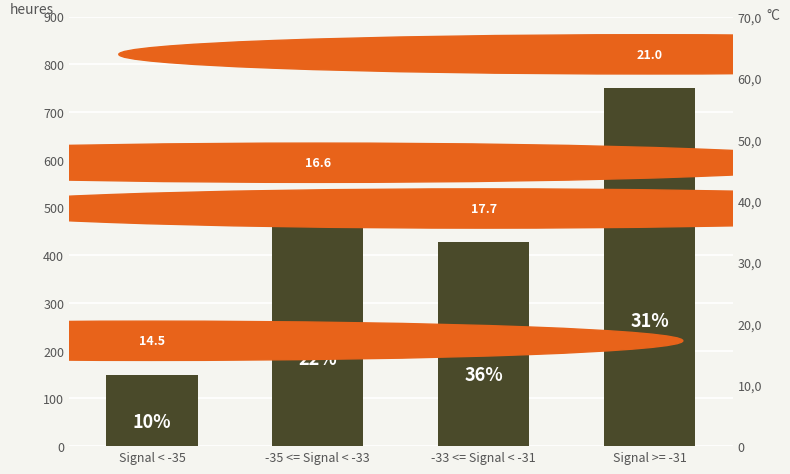

What is the sum of all values?

1850.0